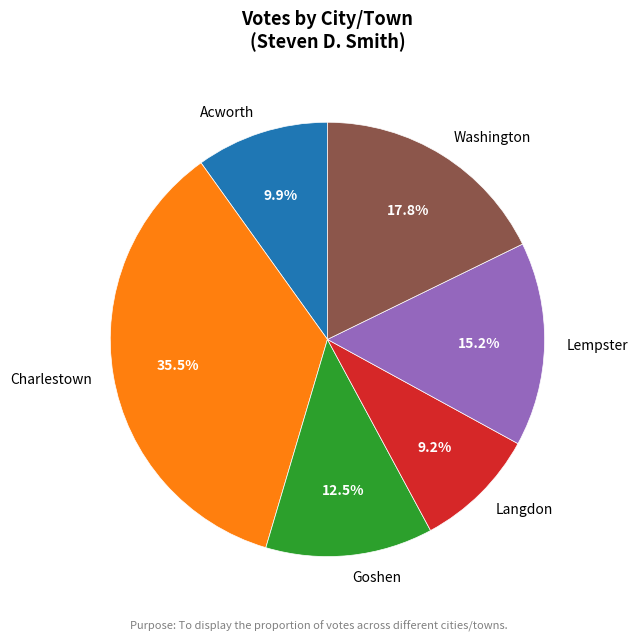

Does any single category account for the majority?

No